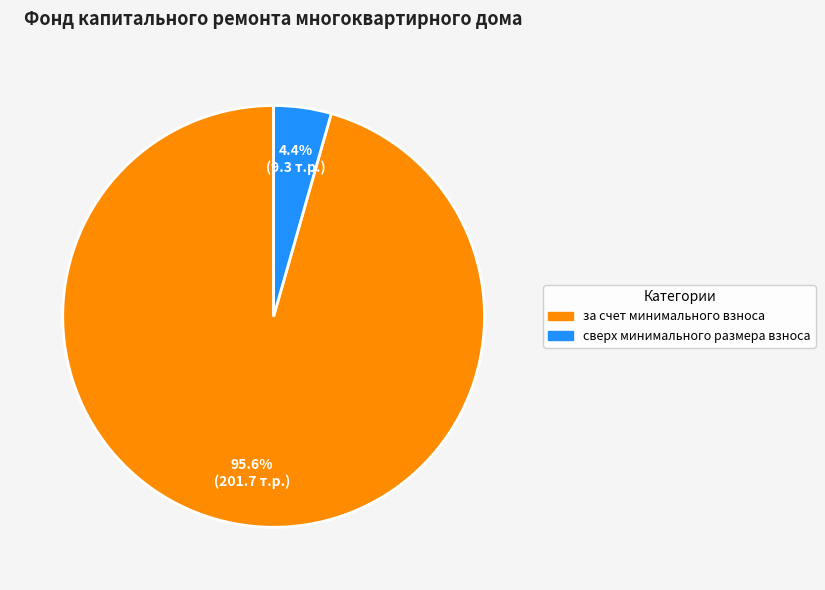

What percentage is the за счет минимального взноса slice, to the nearest percent?

96%